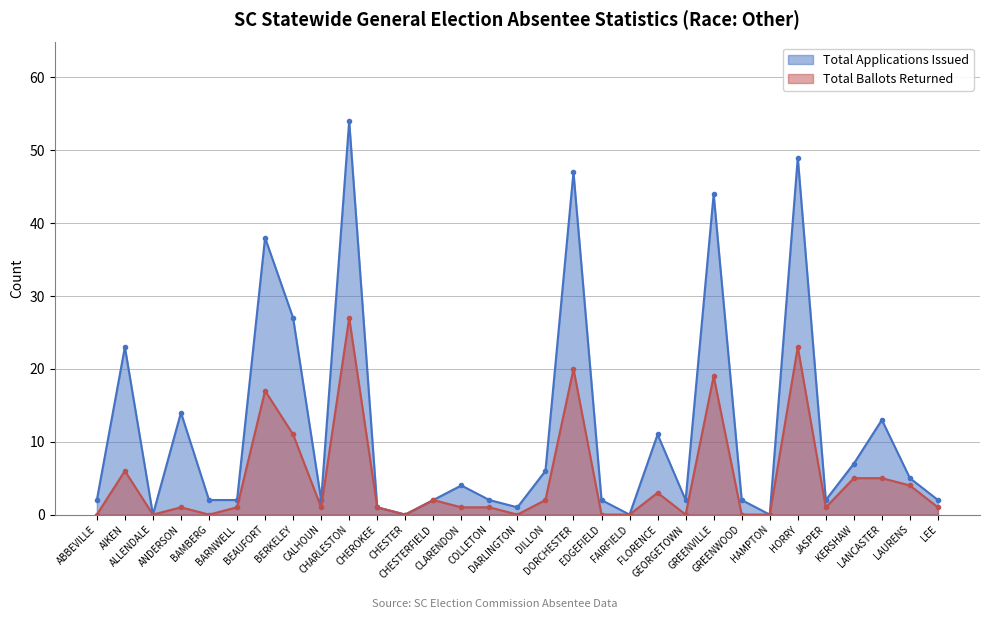

True or false: Total Applications Issued has more than 1 interior local peaks.

True